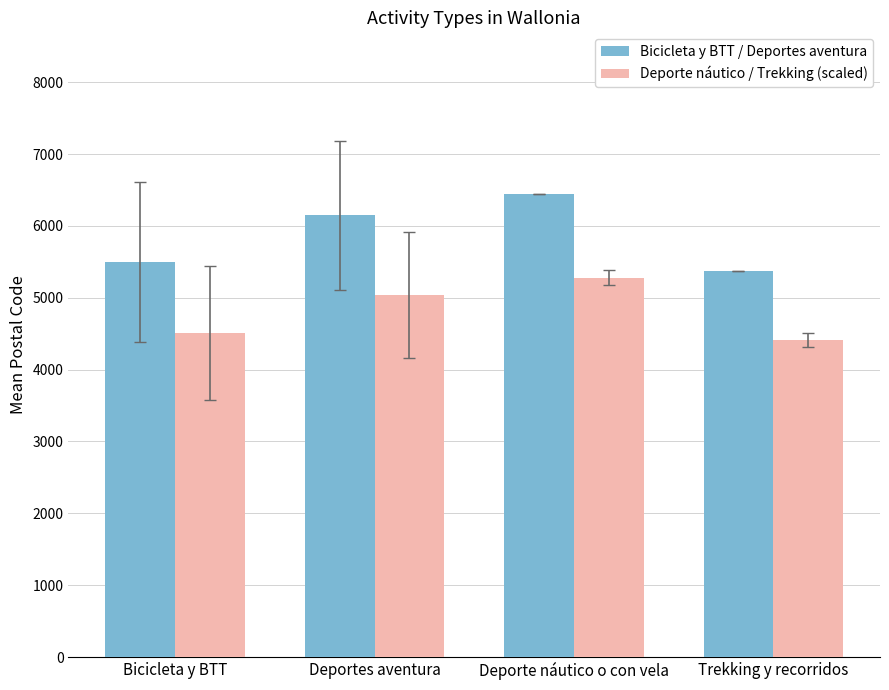

At which label is Bicicleta y BTT / Deportes aventura closest to 5908?

Deportes aventura